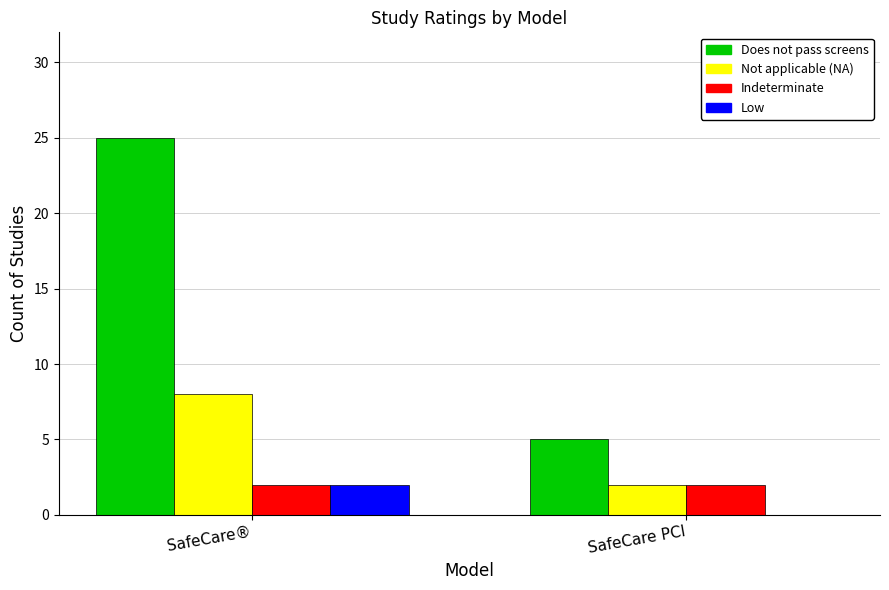

What is the highest value of the Indeterminate series?

2